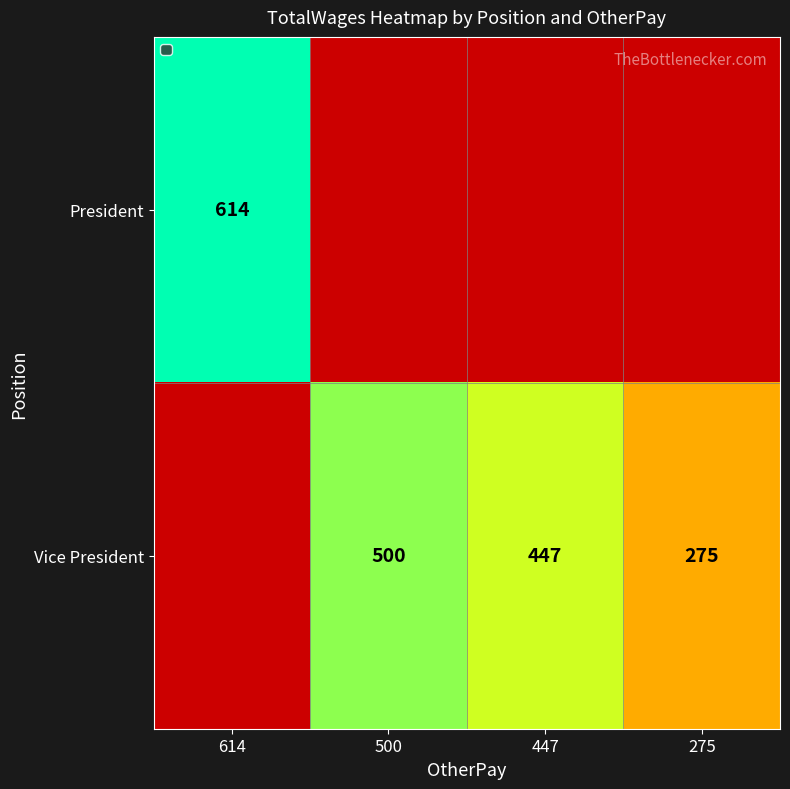

Is it true that President equals 614 at 614?

True